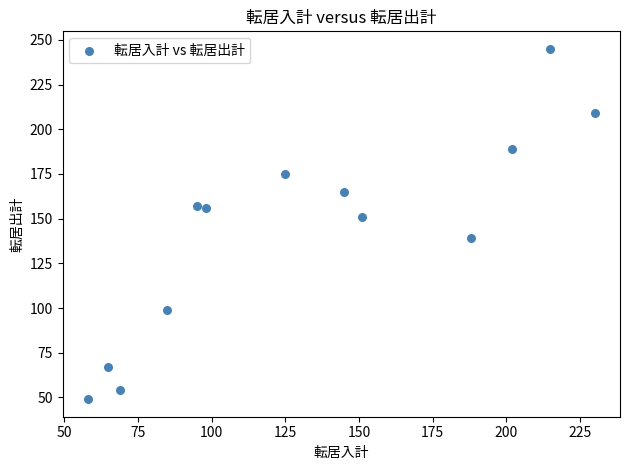

What is the range of X values (max minus min)?

172